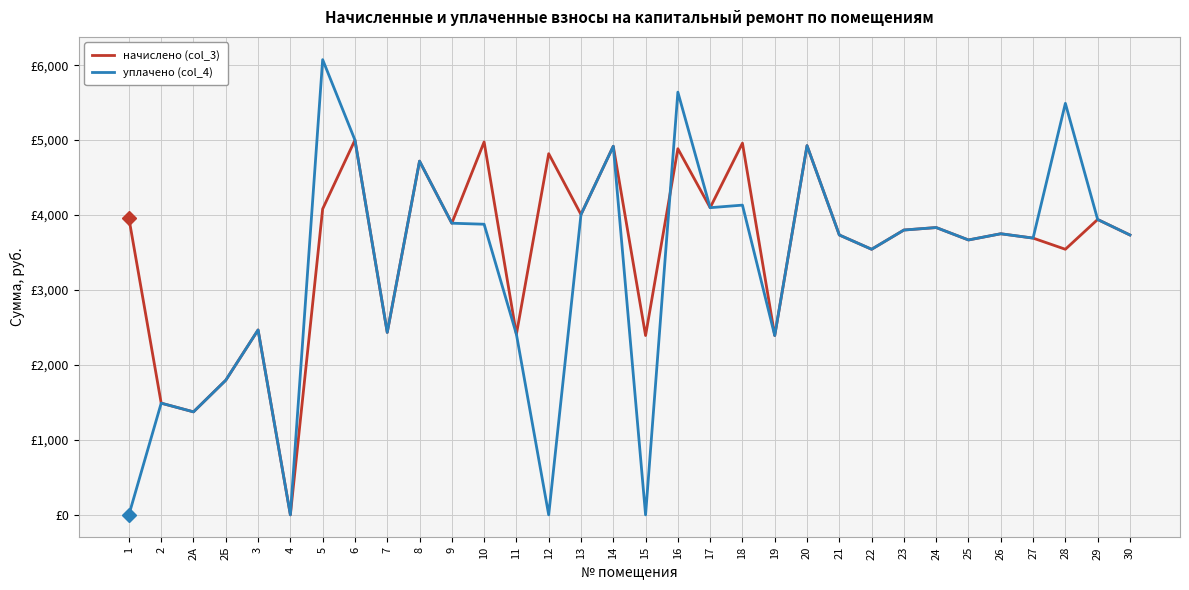

Which label corresponds to the largest value in the chart?

5